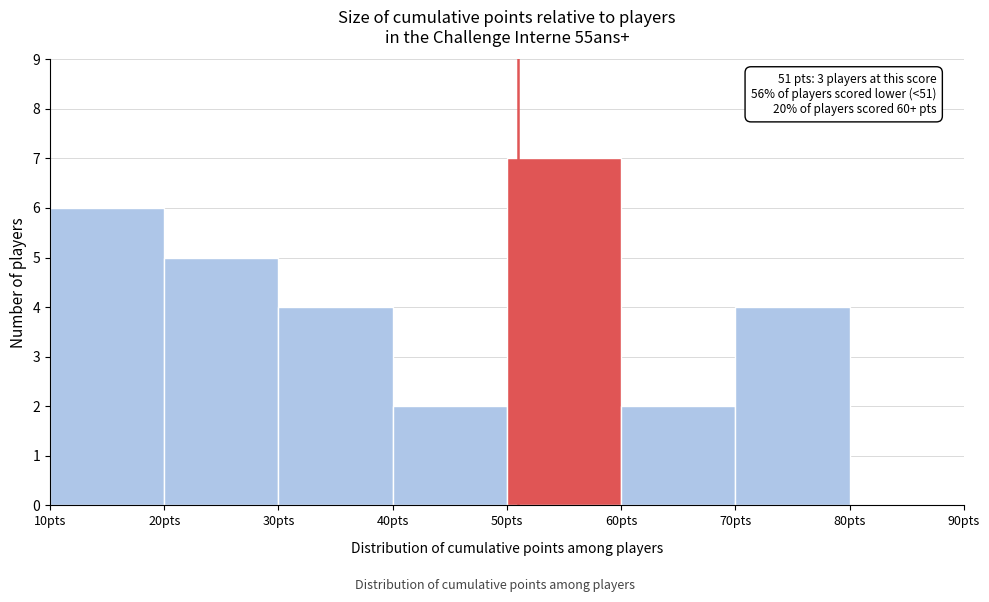

Over which range of the x-axis is the bar tallest?

50 to 60